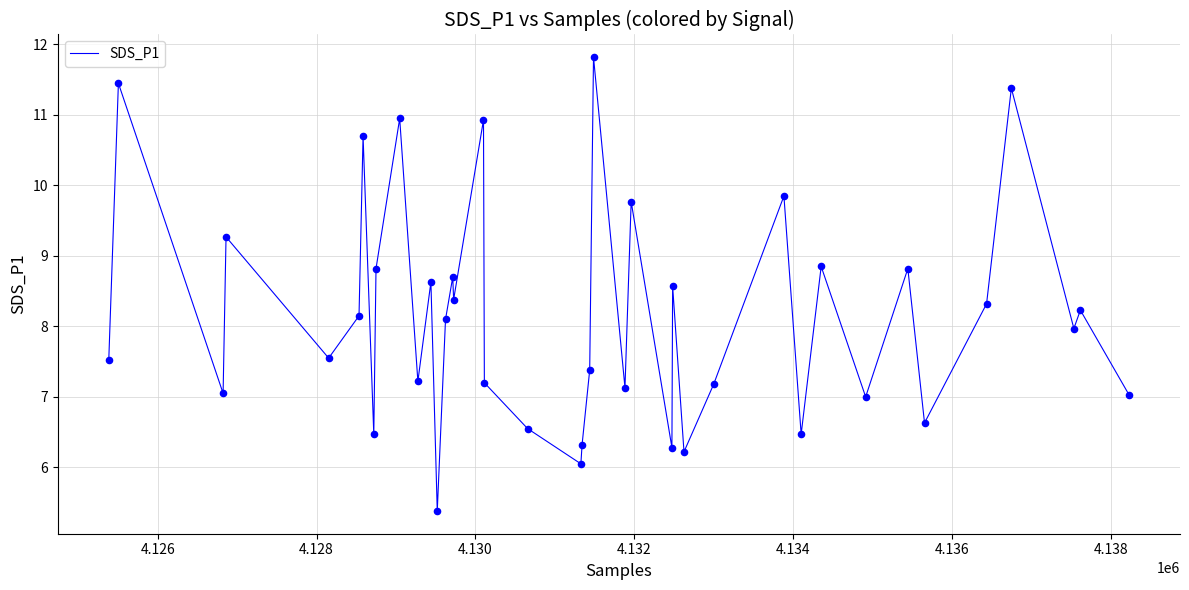

What is the difference between the maximum and minimum values?

6.4